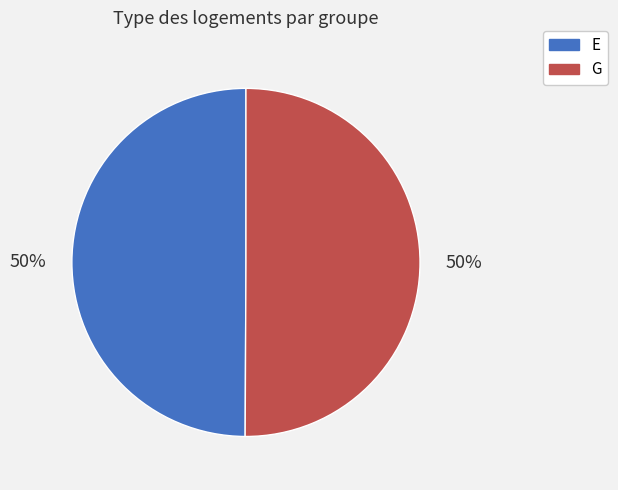

Combined, do G and E account for over 50%?

Yes